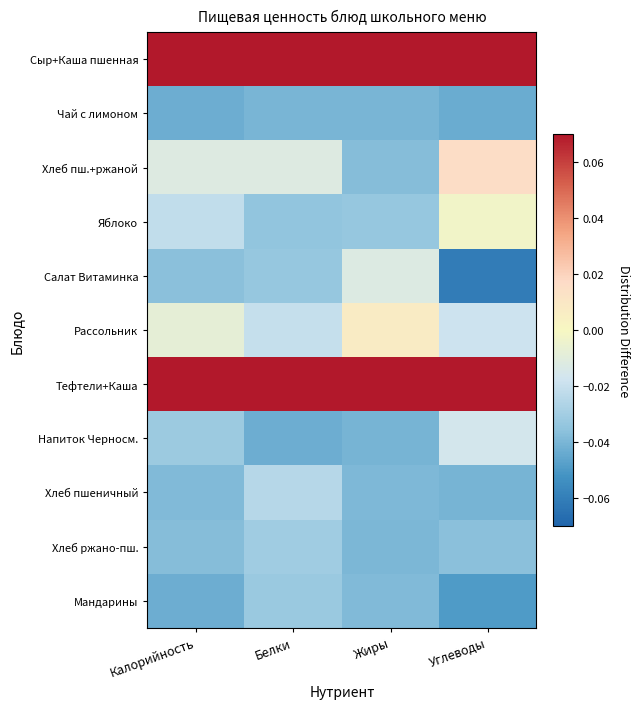

Which has a higher value, Жиры or Углеводы?

Жиры